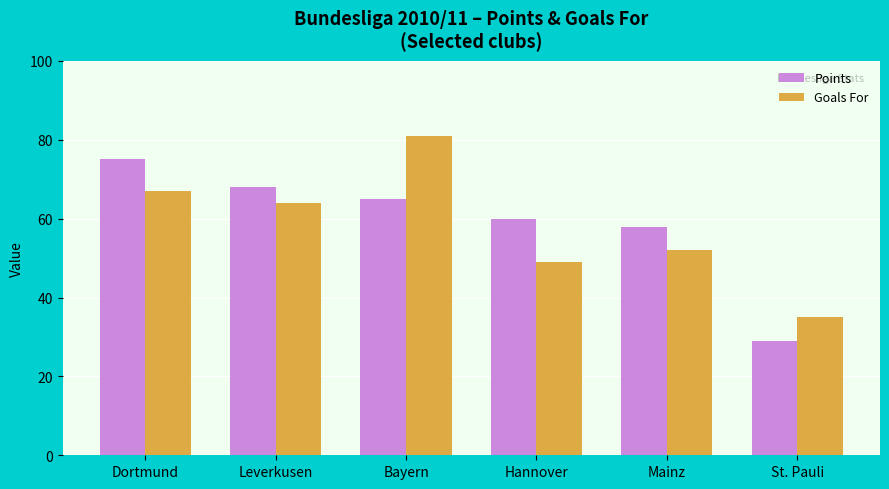

What is the total value across all series at Leverkusen?

132